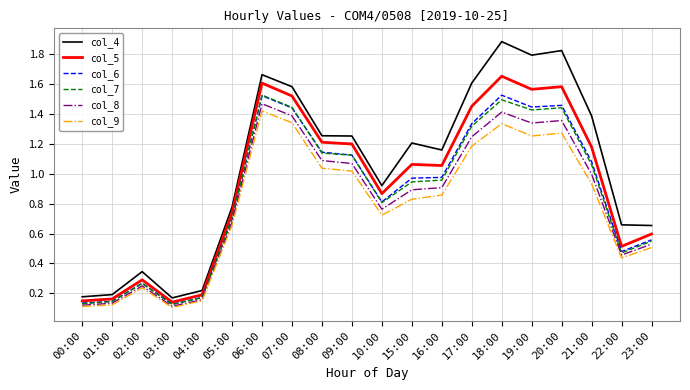

What position from the left is 18:00?

15